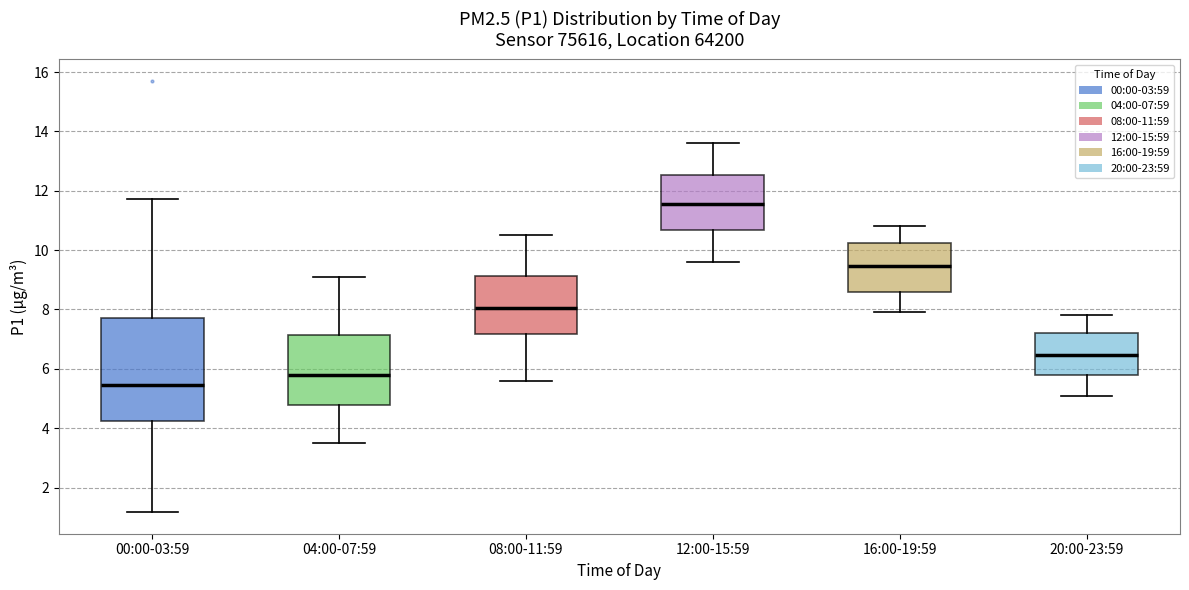

Where does the lower whisker of the box for 00:00-03:59 end on the y-axis? The values are not printed on the chart, so give them approximately, as read against the axis.

1.2